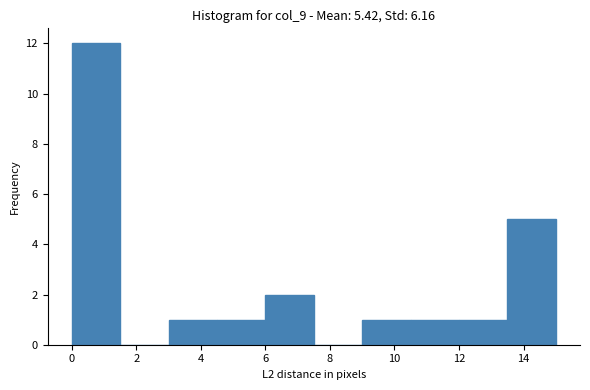

Reading left to right, list every bar in this chart as the range it spans on the x-axis followed by its height. Neither the bar edges nor the heights are printed on the chart, so give them approximately, as read against the axes.

0.0 to 1.5: 12
1.5 to 3.0: 0
3.0 to 4.5: 1
4.5 to 6.0: 1
6.0 to 7.5: 2
7.5 to 9.0: 0
9.0 to 10.5: 1
10.5 to 12.0: 1
12.0 to 13.5: 1
13.5 to 15.0: 5